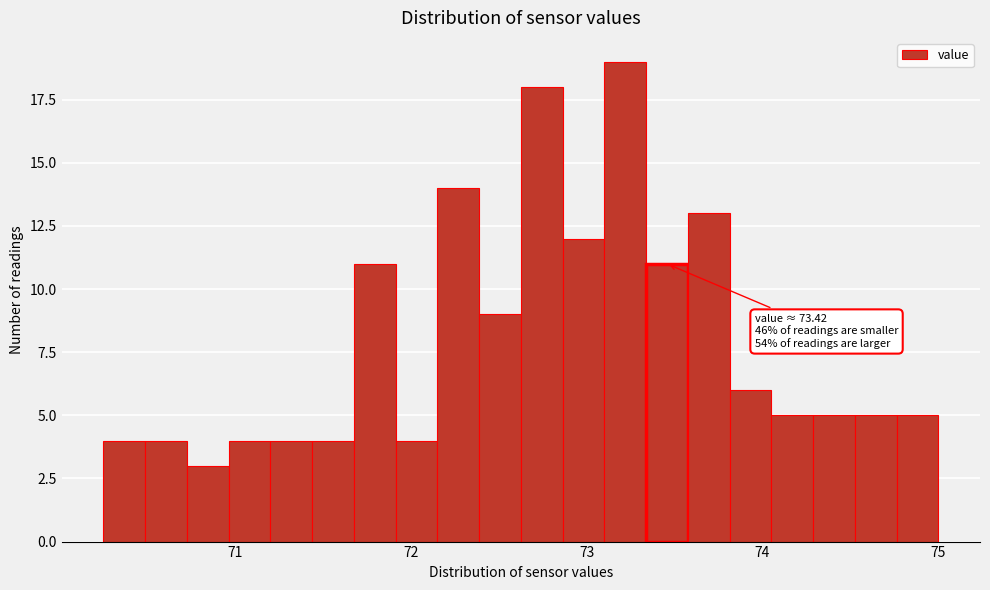

Read against the x-axis, roughly where is the centre of the tallest bar?

73.2